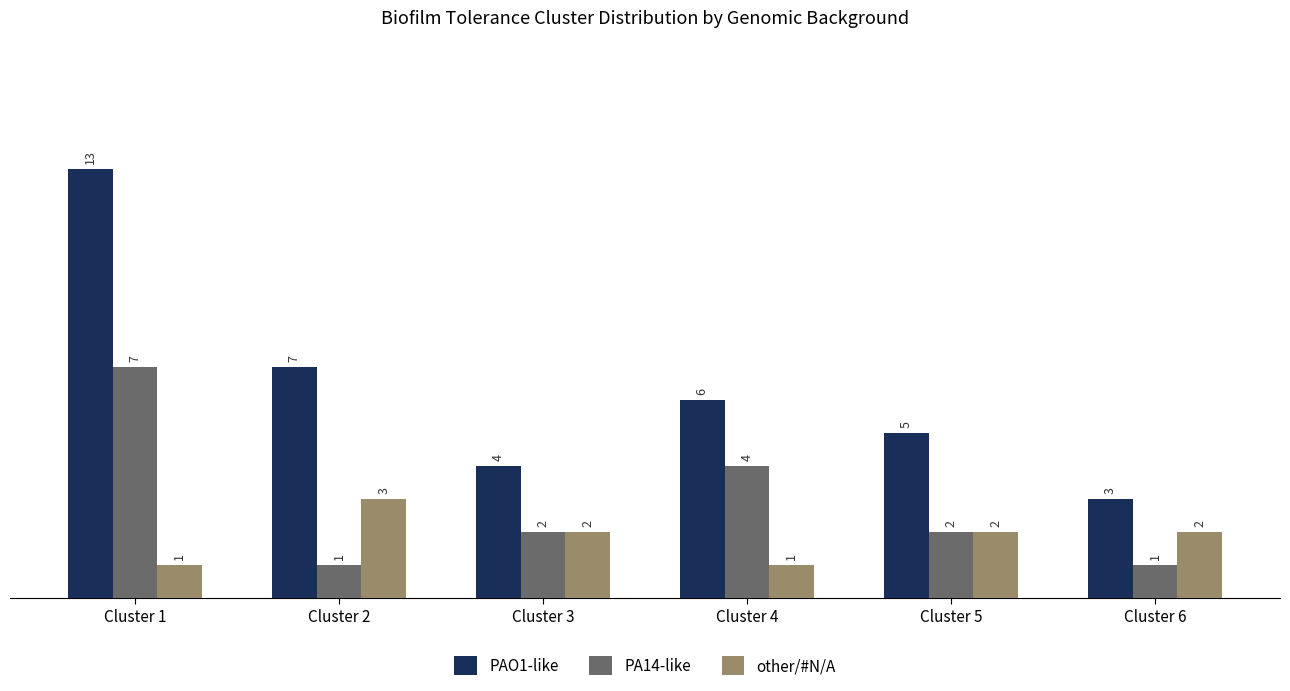

Which series has the largest total across all categories?

PAO1-like